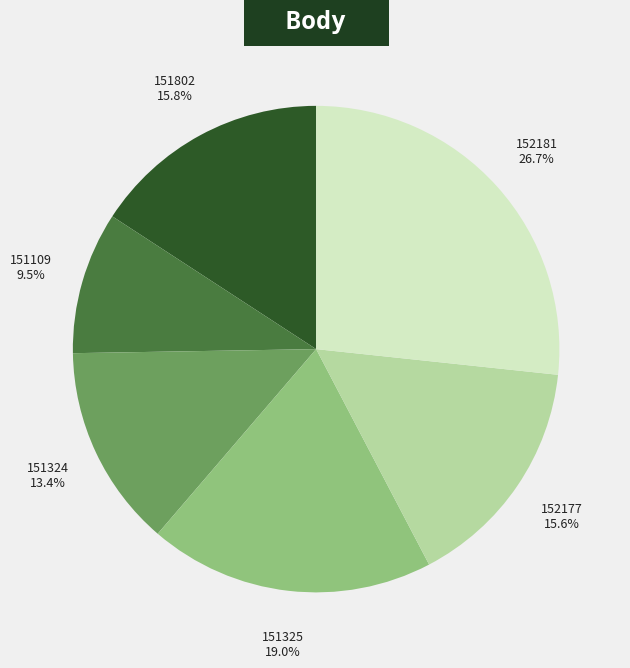

Count the number of slices in the pie.

6